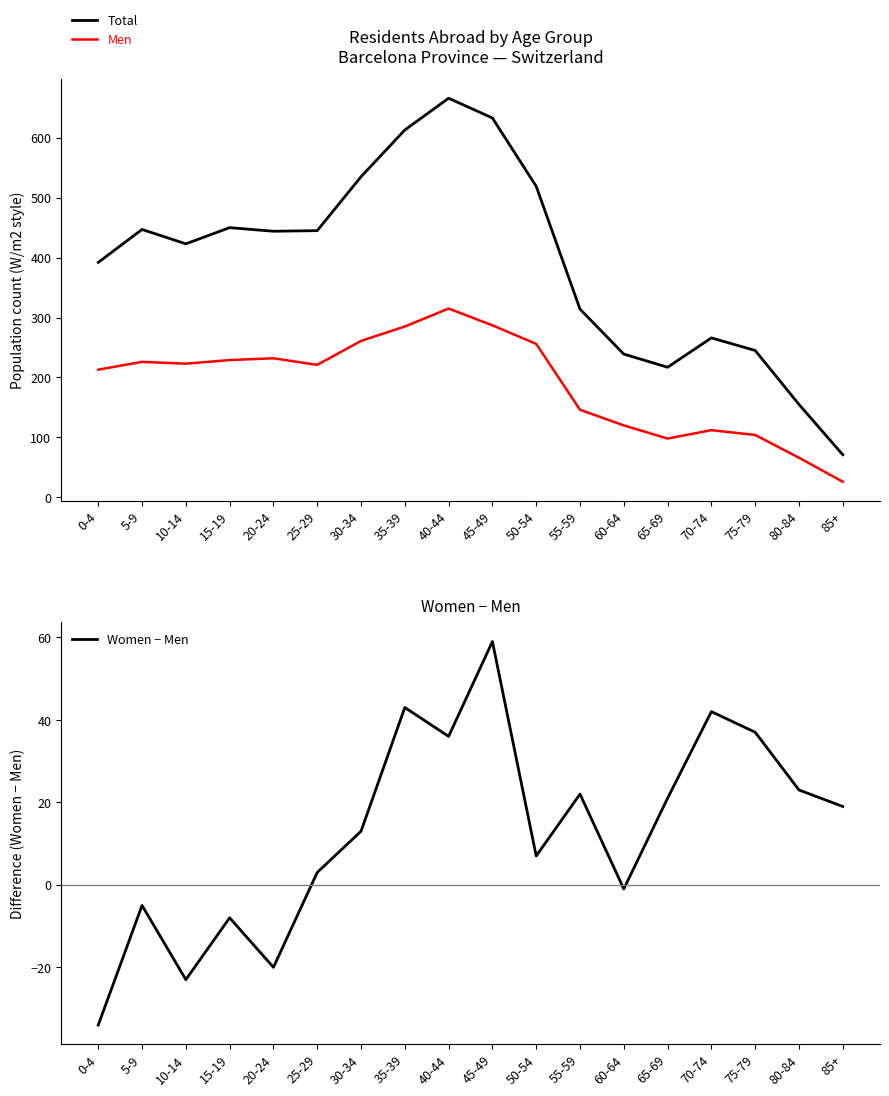

How many series are shown in this chart?

3